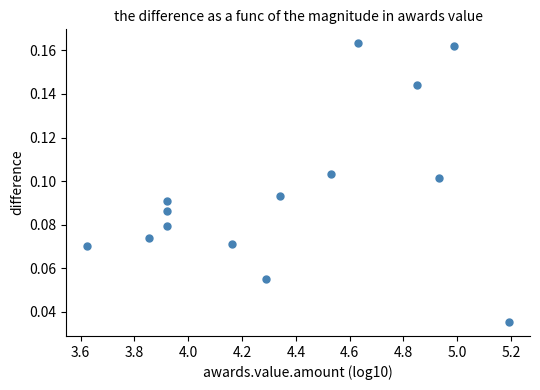

What is the range of X values (max minus min)?

1.6